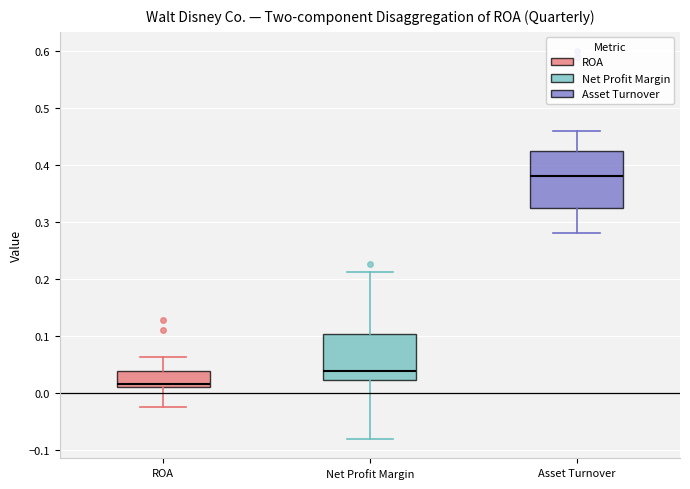

Where is the lower edge of the box for Asset Turnover on the y-axis? The values are not printed on the chart, so give them approximately, as read against the axis.

0.33